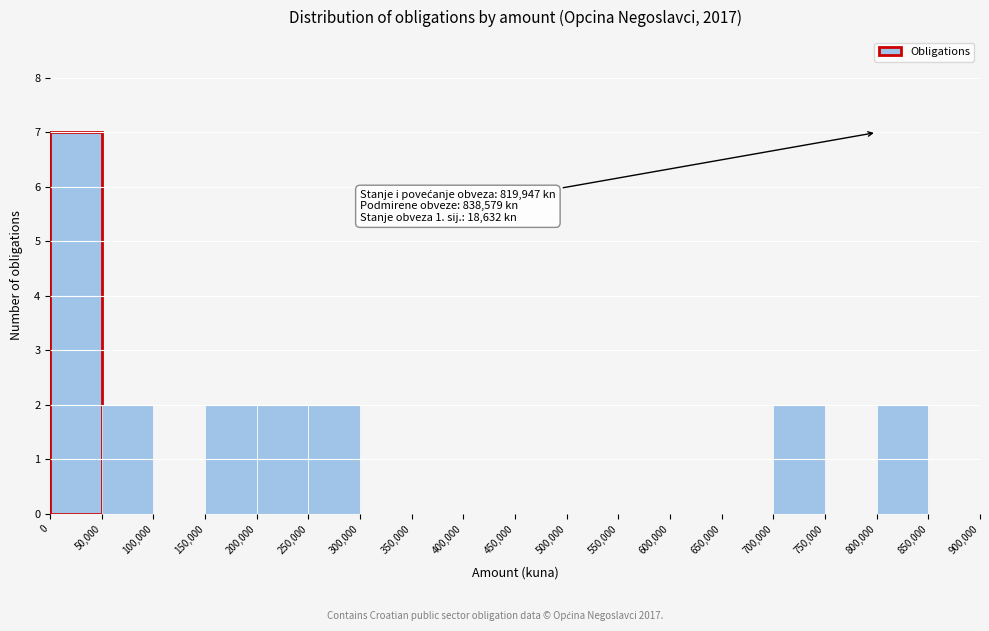

Which range on the x-axis has the tallest bar?

0 to 50,000